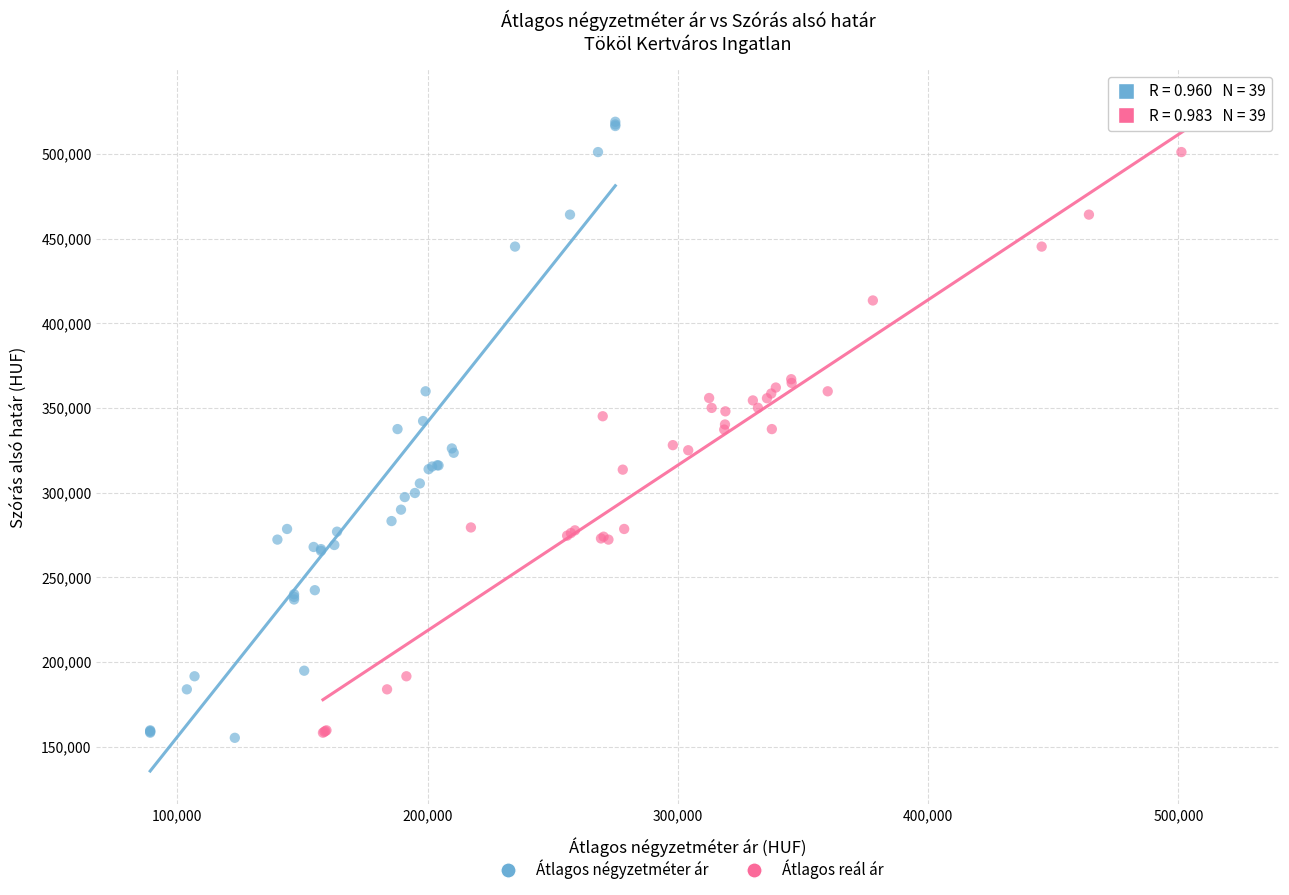

Which series has the largest Y range (max minus min)?

Átlagos négyzetméter ár